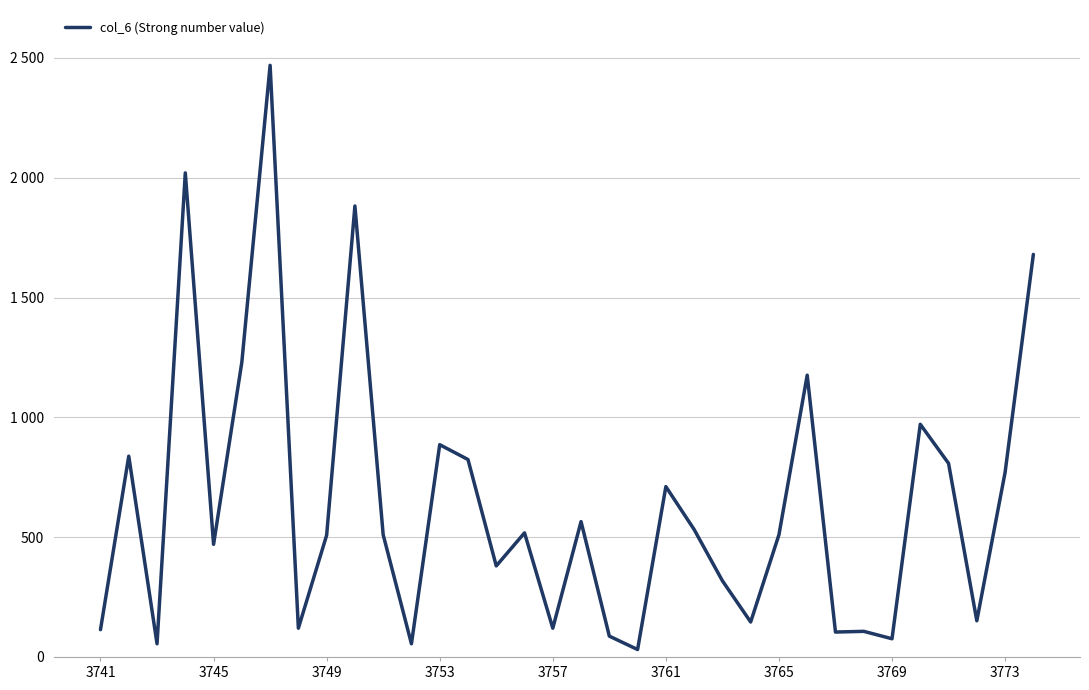

Does the chart have visible grid lines?

Yes